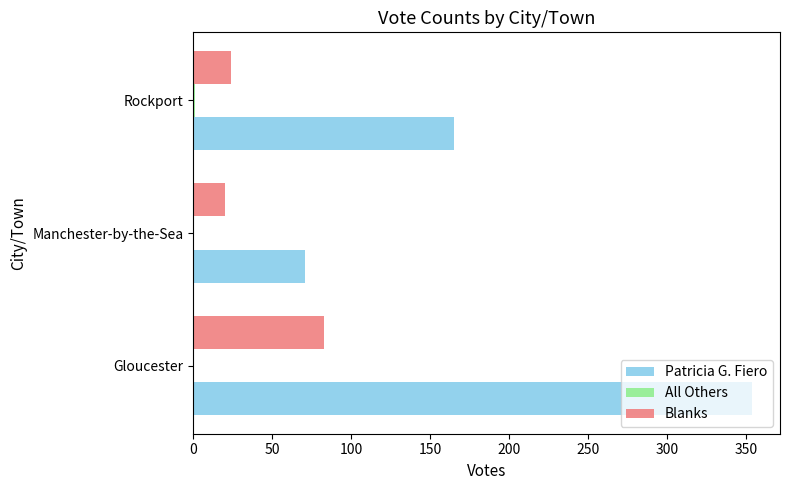

At which category is the sum across all series the highest?

Gloucester